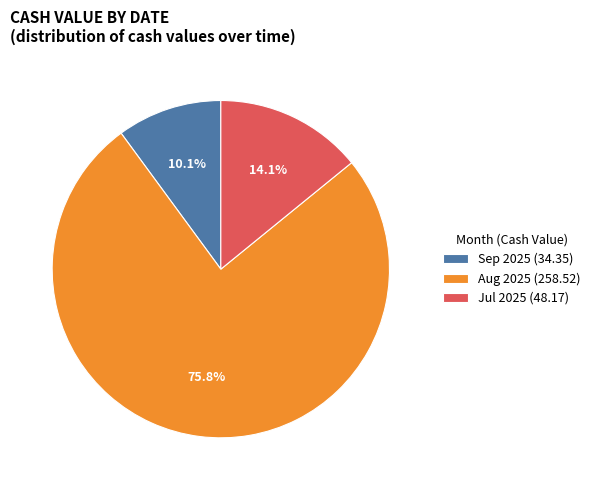

Which has a higher value, Aug 2025 (258.52) or Sep 2025 (34.35)?

Aug 2025 (258.52)